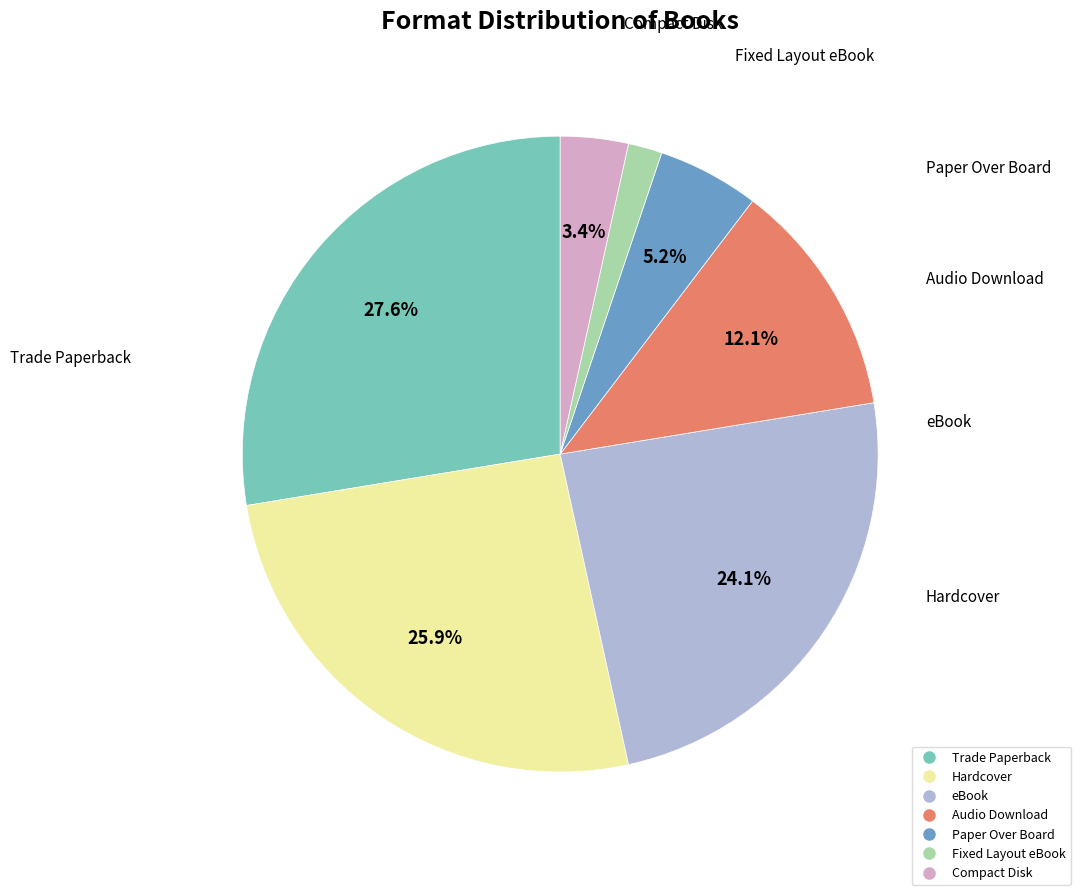

Do Compact Disk and Paper Over Board together represent more than half of the pie?

No